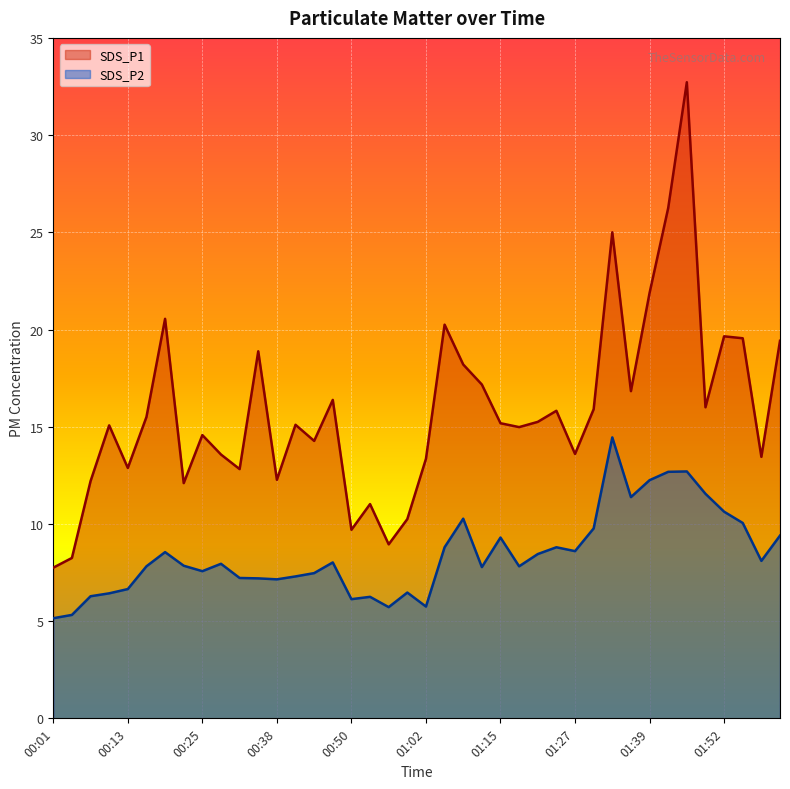

True or false: SDS_P2 and SDS_P1 cross at least once.

False